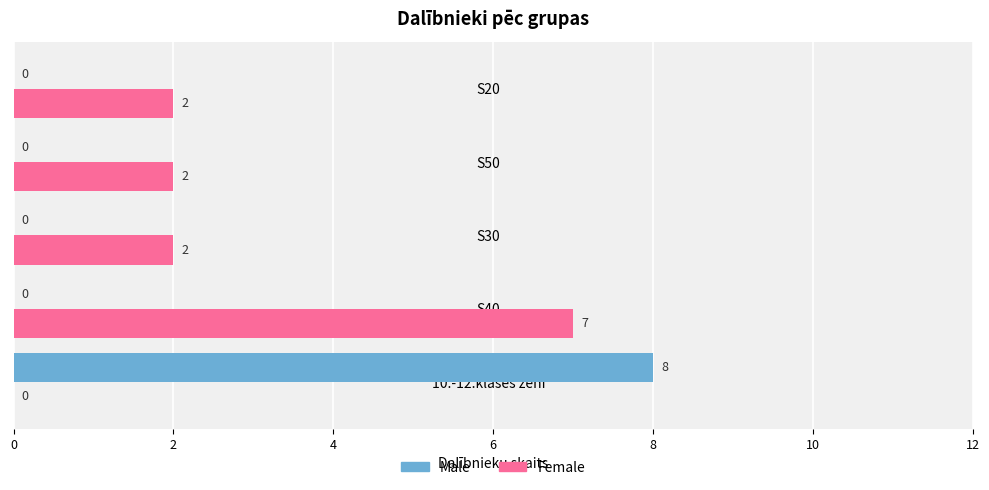

Is the value of Male at 10.-12.klases zēni greater than the value of Female at S50?

Yes